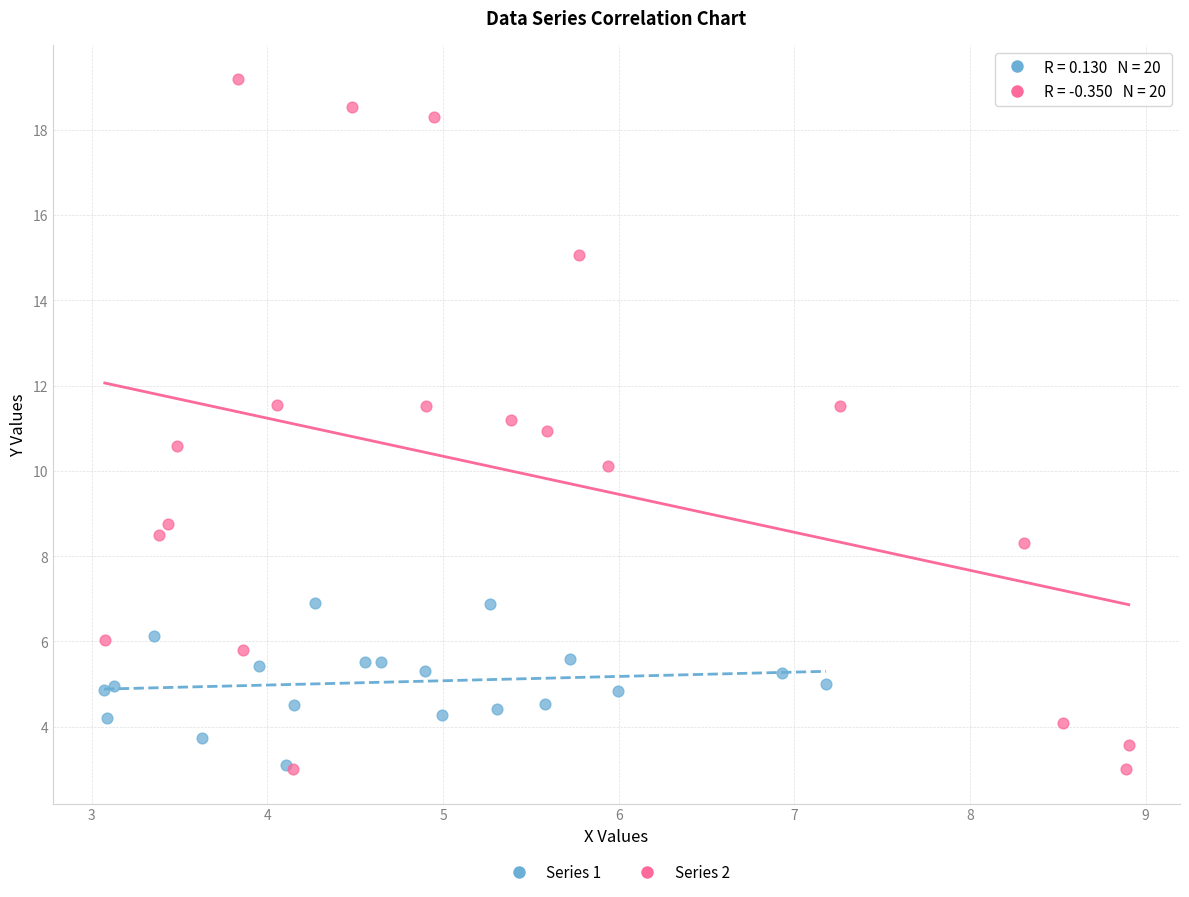

Which series has the widest spread of Y values?

Series 2